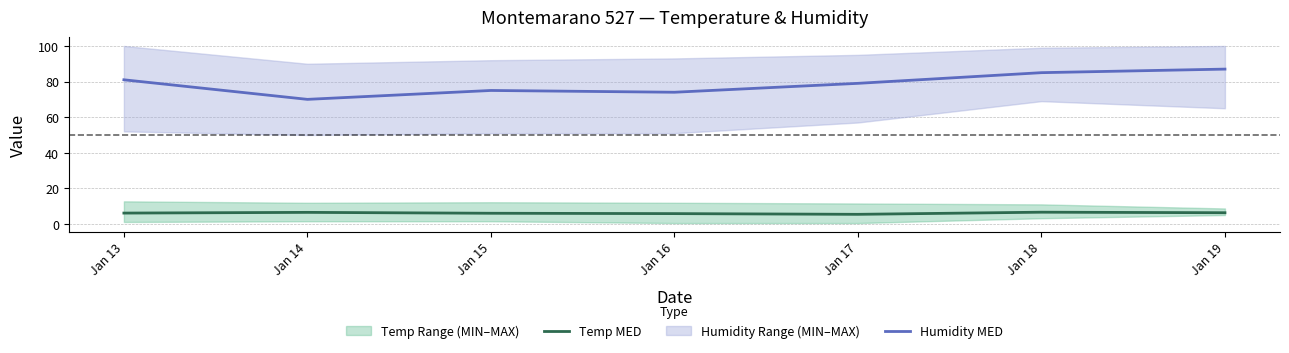

How many distinct data groups are displayed?

2